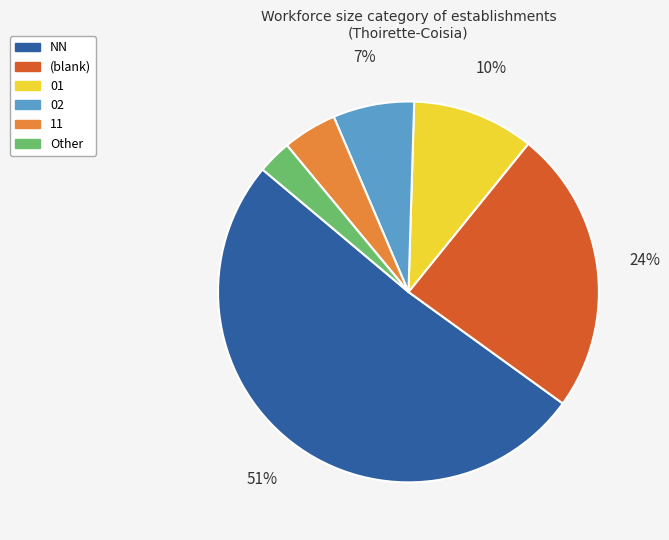

Approximately how many times larger is the value at 11 compared to NN?

0.1